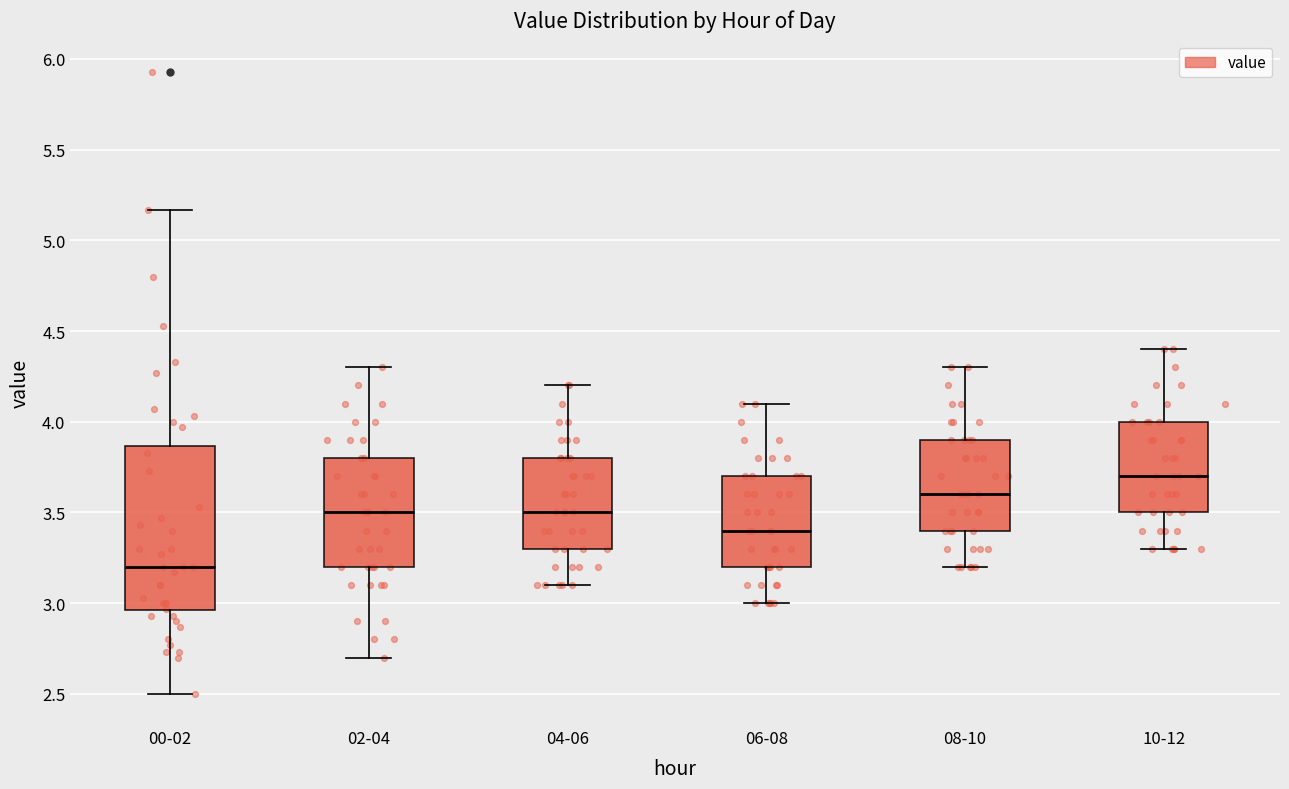

Reading left to right, read every box against the y-axis: the position of its median line, the range the box covers, and the ends of its whiskers. The values are not printed on the chart, so give them approximately, as read against the axis.

00-02: median 3.20, box 2.95 to 3.85, whiskers 2.50 to 5.15
02-04: median 3.50, box 3.20 to 3.80, whiskers 2.70 to 4.30
04-06: median 3.50, box 3.30 to 3.80, whiskers 3.10 to 4.20
06-08: median 3.40, box 3.20 to 3.70, whiskers 3.00 to 4.10
08-10: median 3.60, box 3.40 to 3.90, whiskers 3.20 to 4.30
10-12: median 3.70, box 3.50 to 4.00, whiskers 3.30 to 4.40